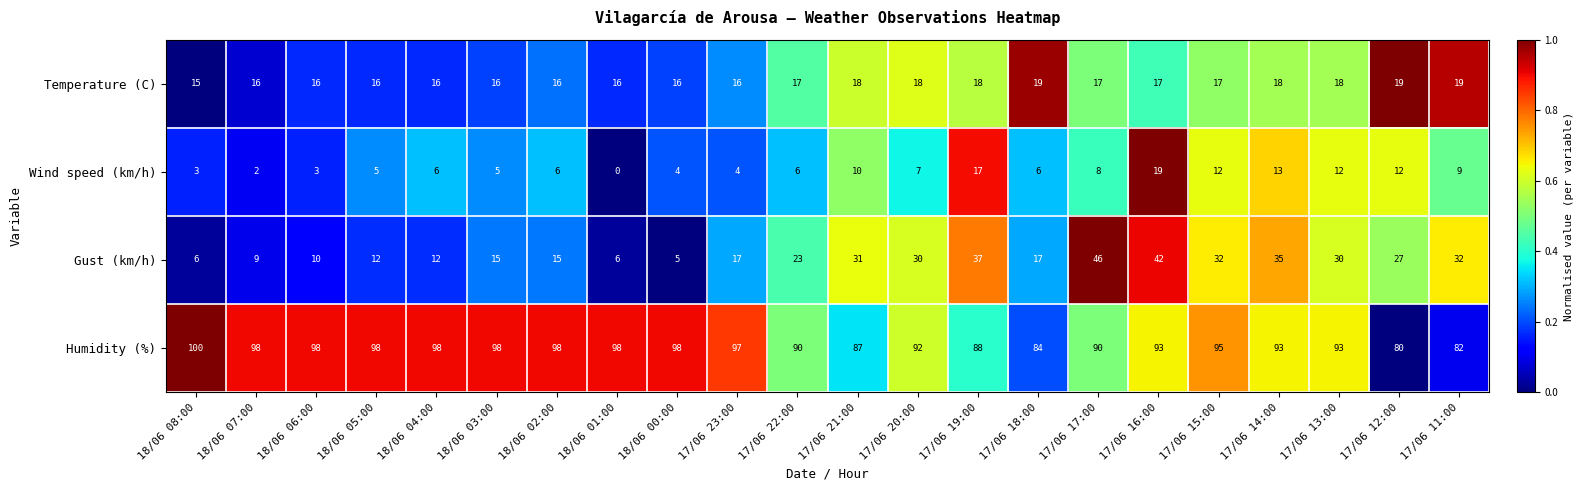

What is the highest value of the Humidity (%) series?

100